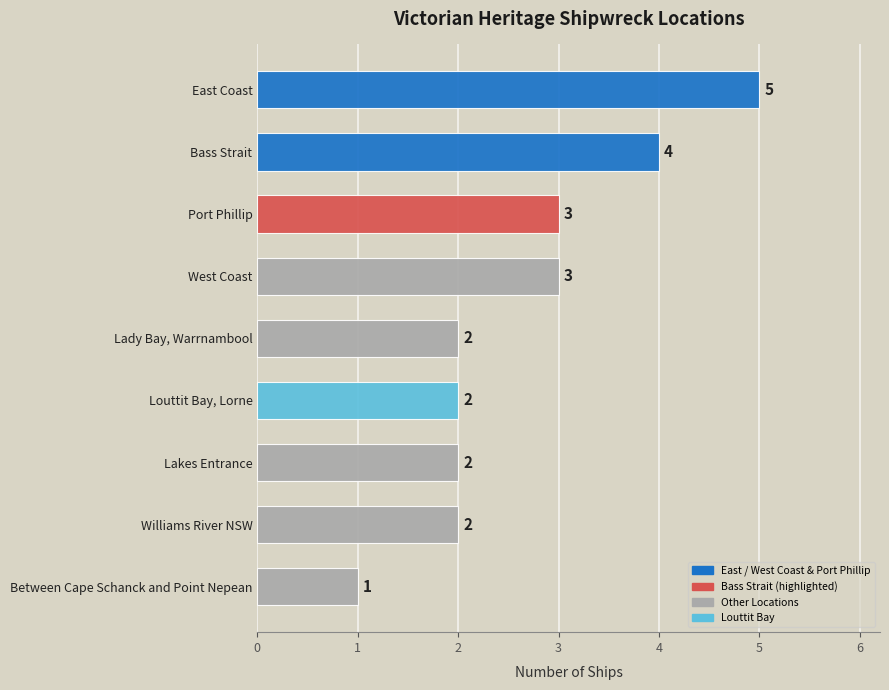

What is the greatest value displayed?

5